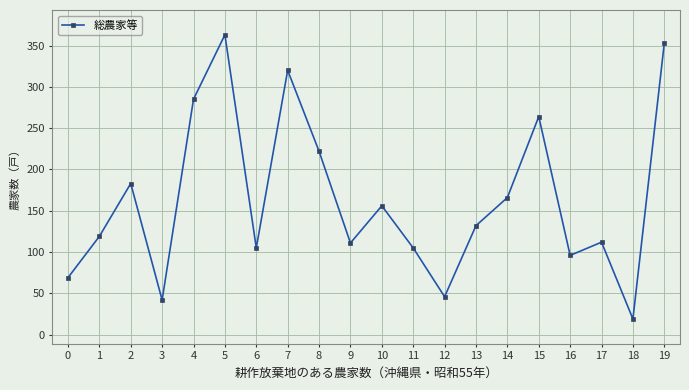

What is the value of the 6th point from the left?

363